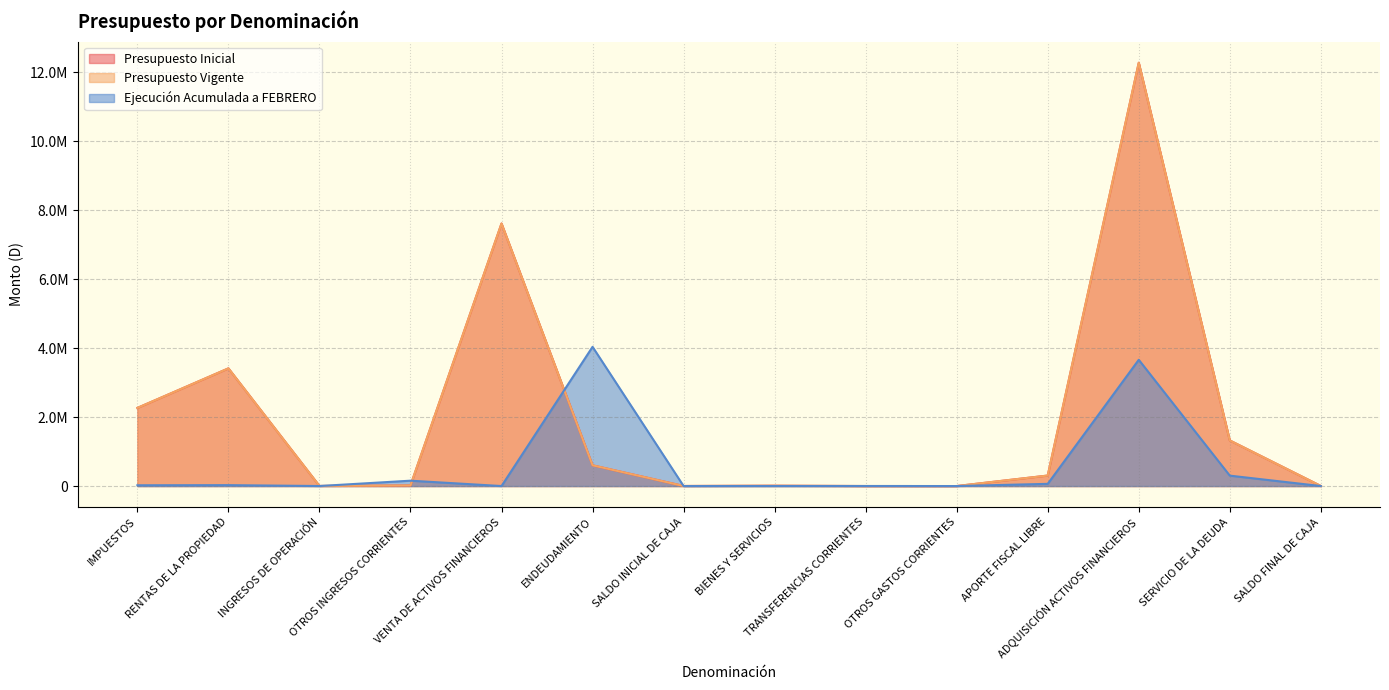

Which series has the widest spread of values?

Presupuesto Inicial